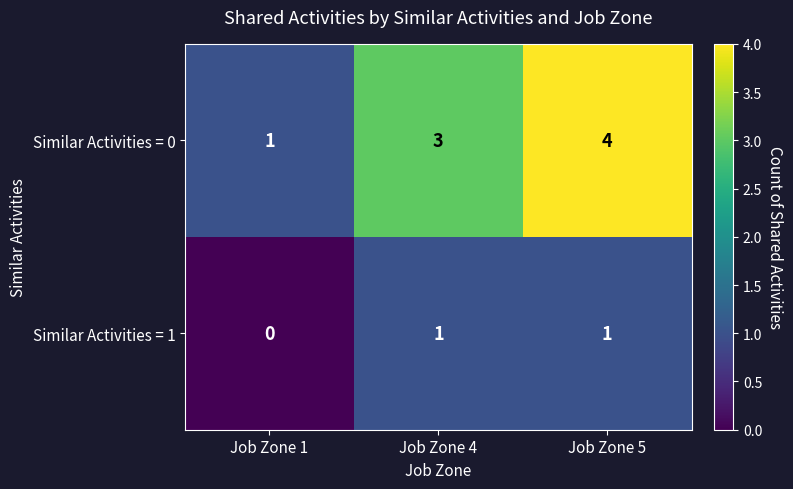

Count the Similar Activities = 0 values in the range 1 to 4.

3